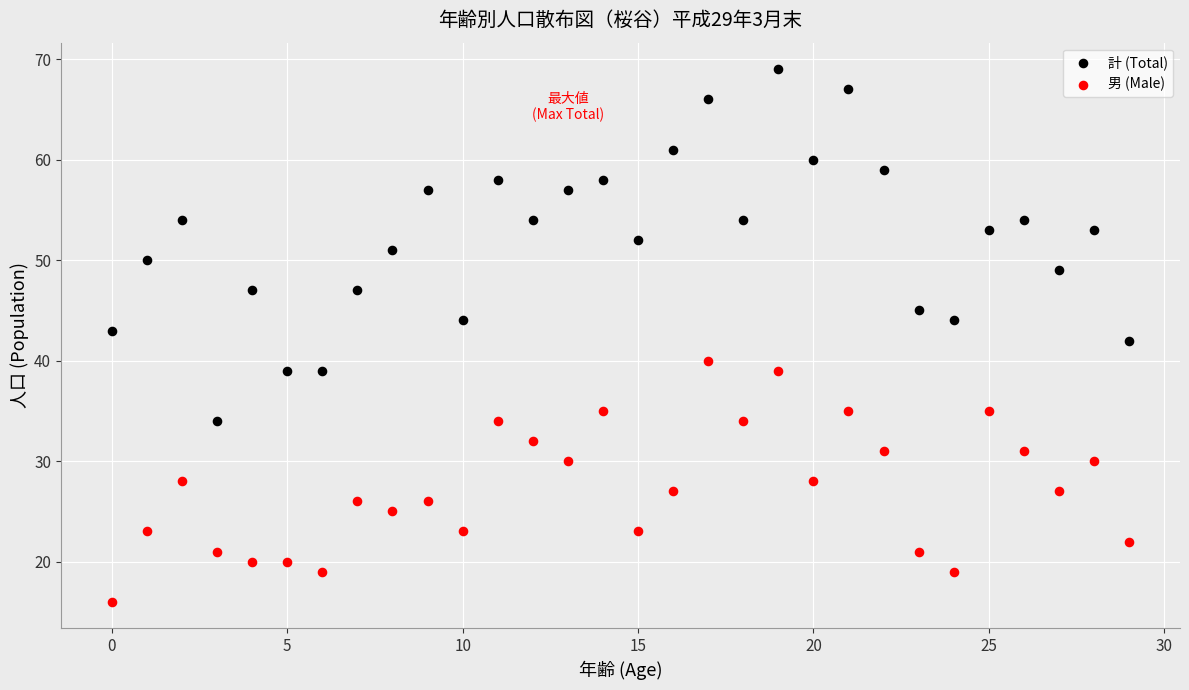

Which series reaches the minimum Y coordinate?

男 (Male)